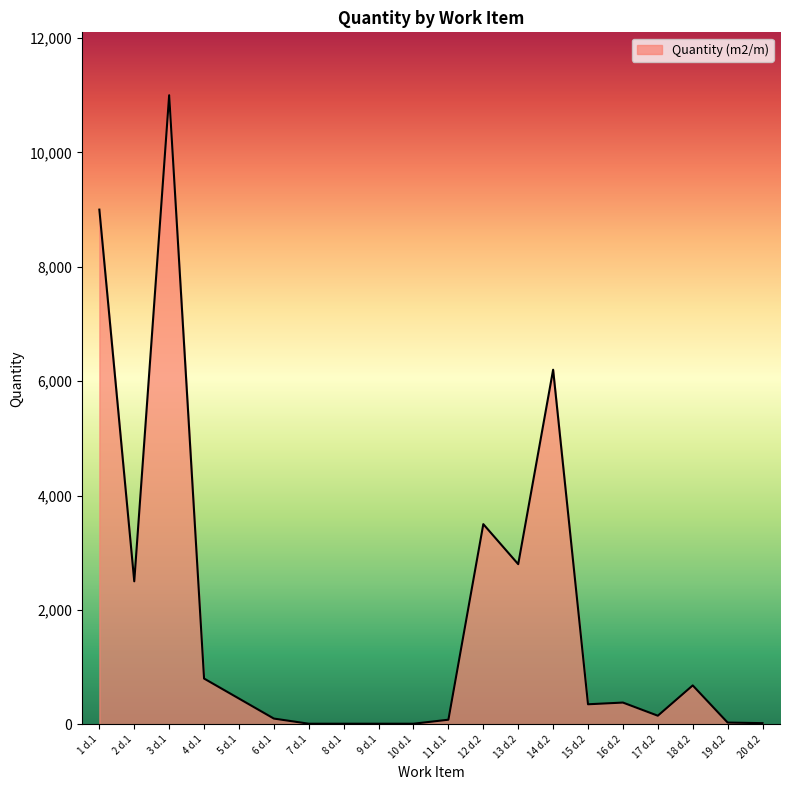

The value at 13 d.2 is 2800. True or false?

True